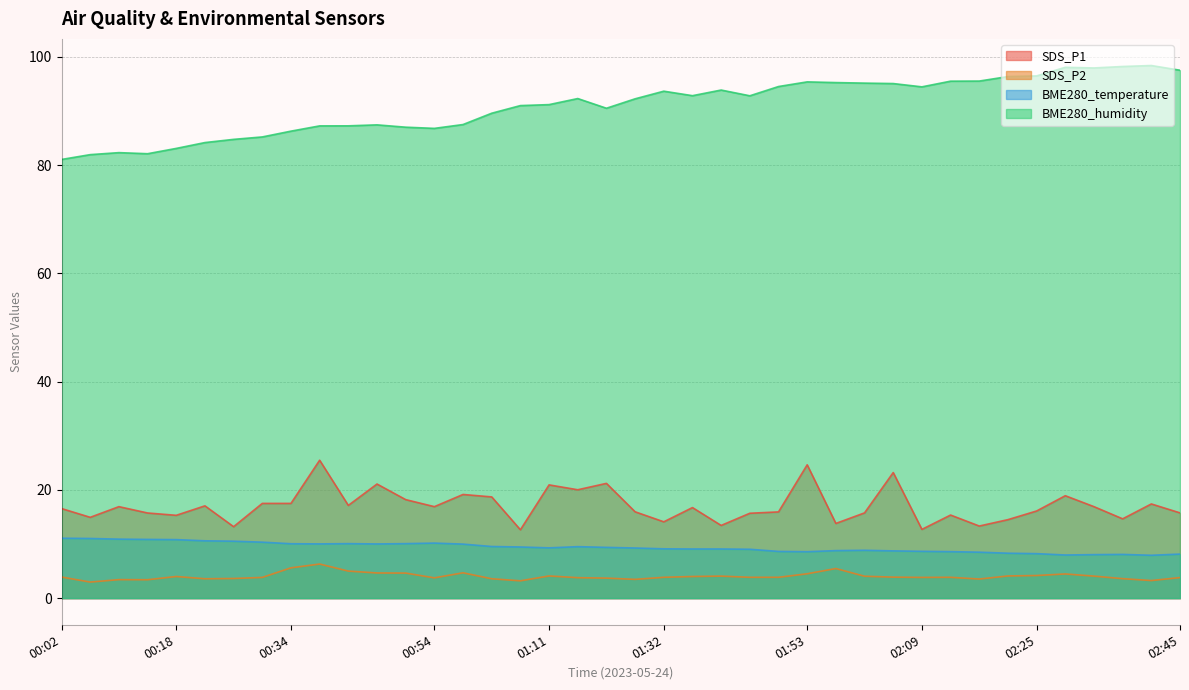

Which has a higher value, 00:10 or 00:34?

00:34